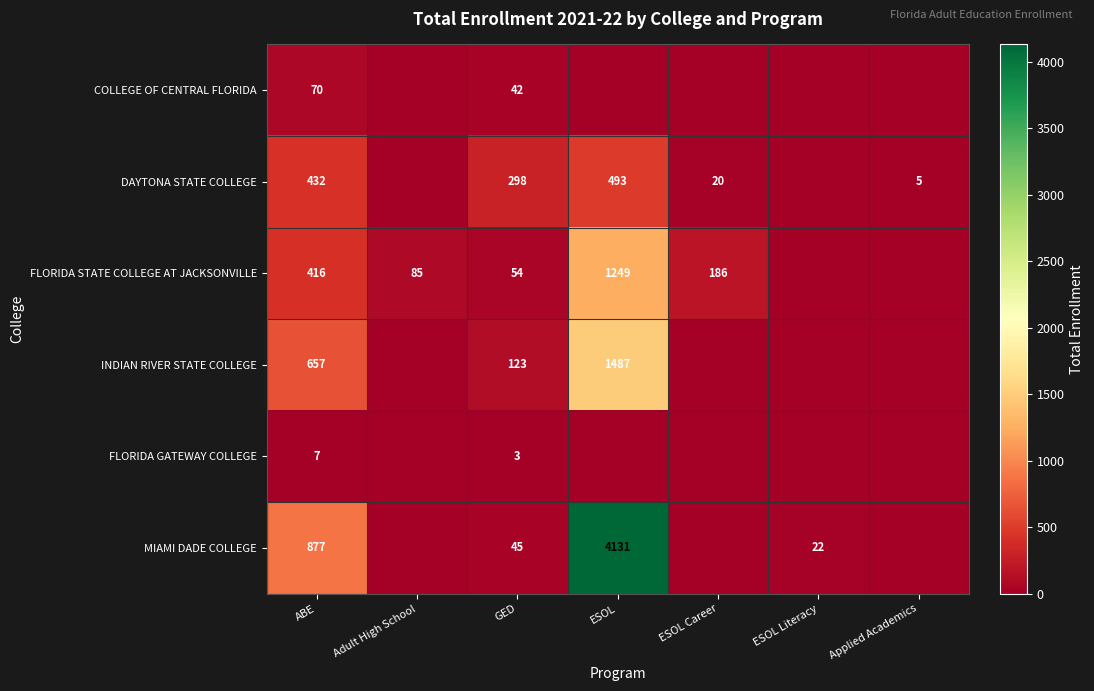

The value of INDIAN RIVER STATE COLLEGE at ESOL is 2569. True or false?

False